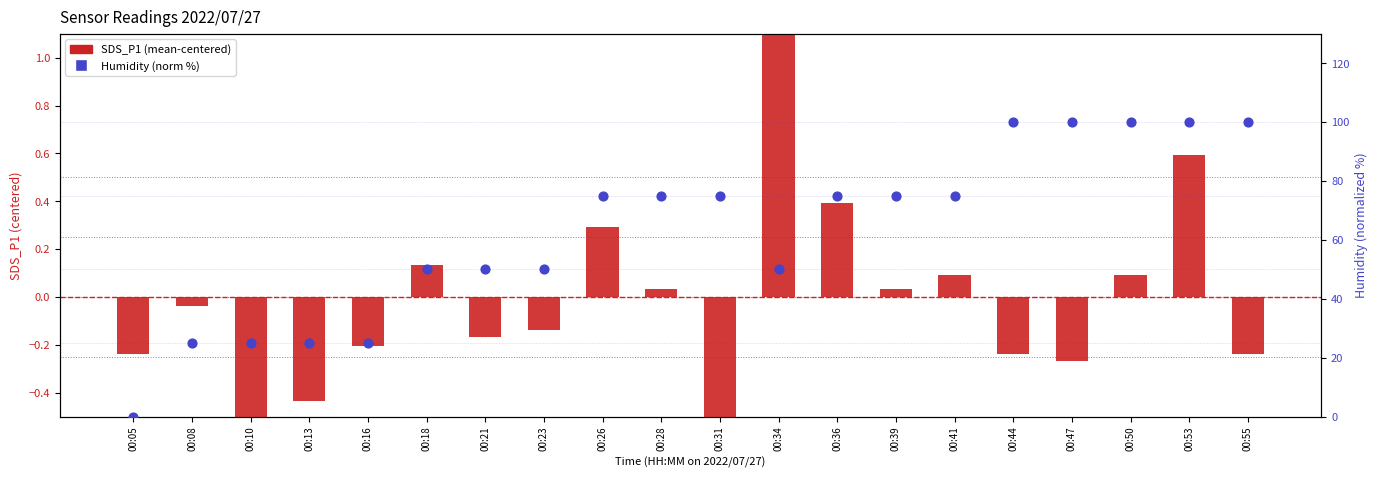

Which series reaches the maximum Y coordinate?

Humidity (norm %)